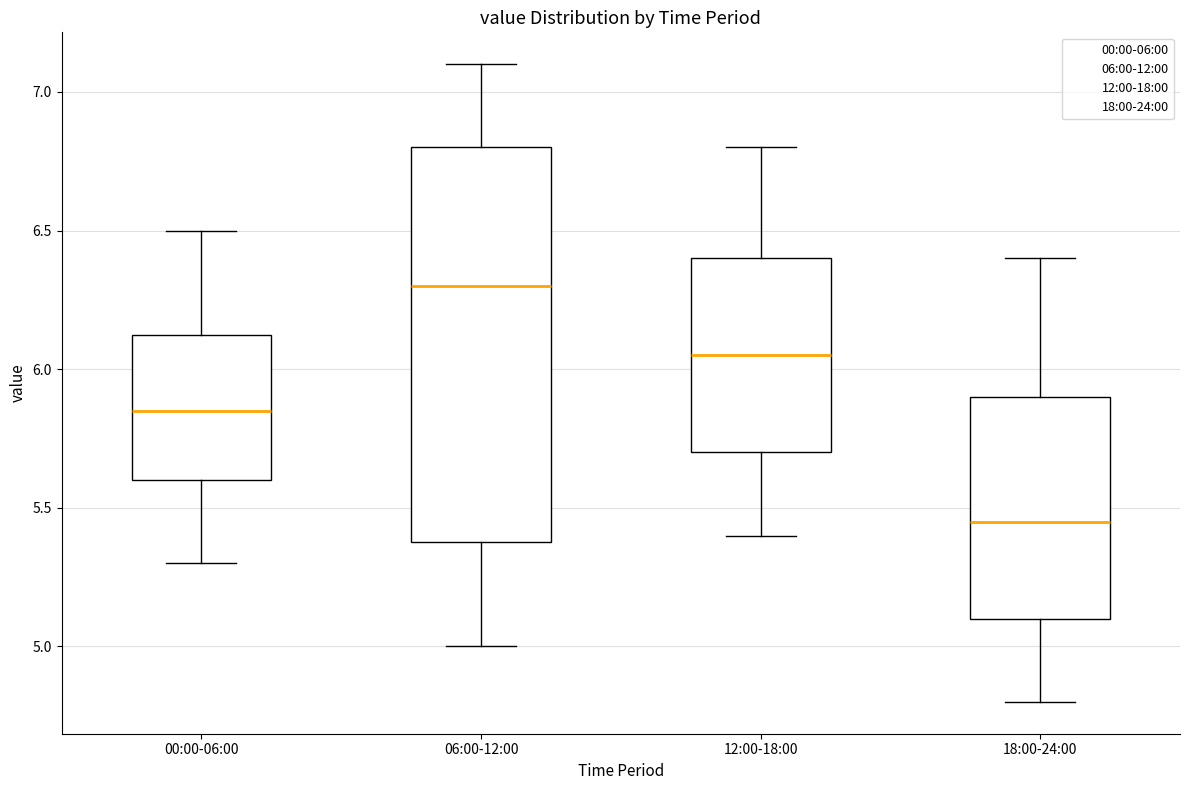

Which box's median line is the highest?

06:00-12:00